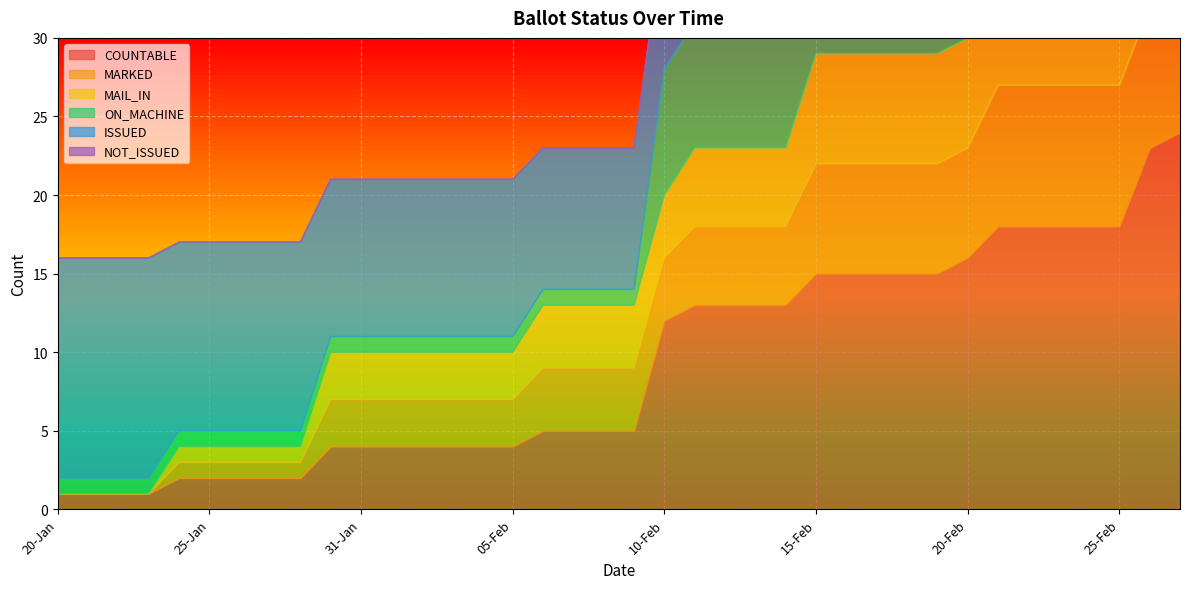

At 26-Feb, list the series in order from largest to smallest.

COUNTABLE, ON_MACHINE, MARKED, MAIL_IN, ISSUED, NOT_ISSUED